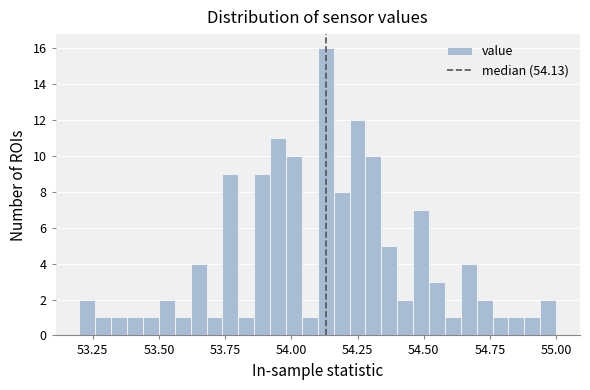

Around what value on the x-axis is the tallest bar? Give the approximate position of its centre, as read against the axis.

54.15